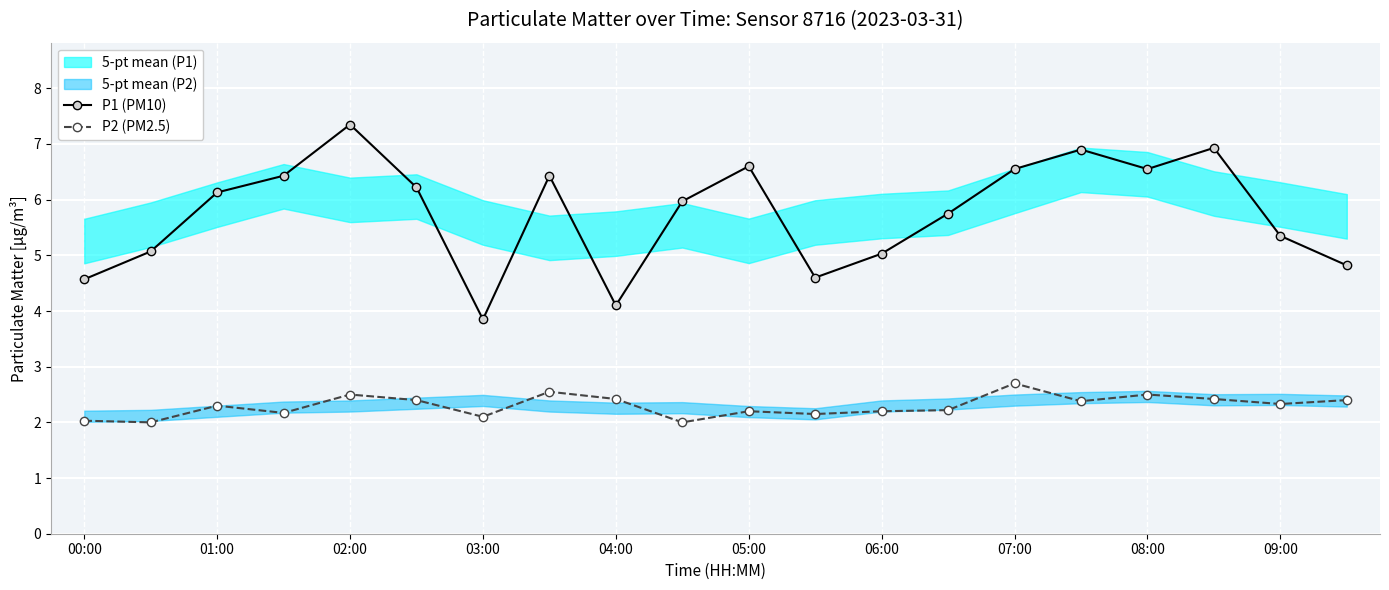

True or false: P2 (PM2.5) and P1 (PM10) intersect in this chart.

False